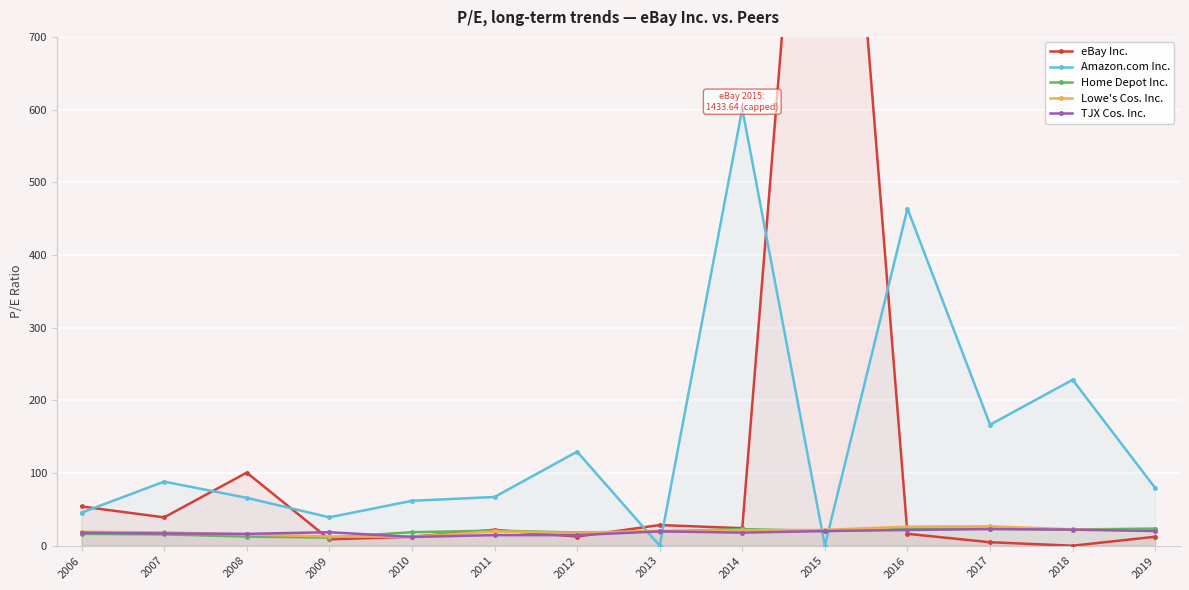

List the labels in order of Lowe's Cos. Inc. value, largest first.

2017, 2016, 2018, 2015, 2014, 2013, 2019, 2011, 2006, 2007, 2012, 2008, 2009, 2010